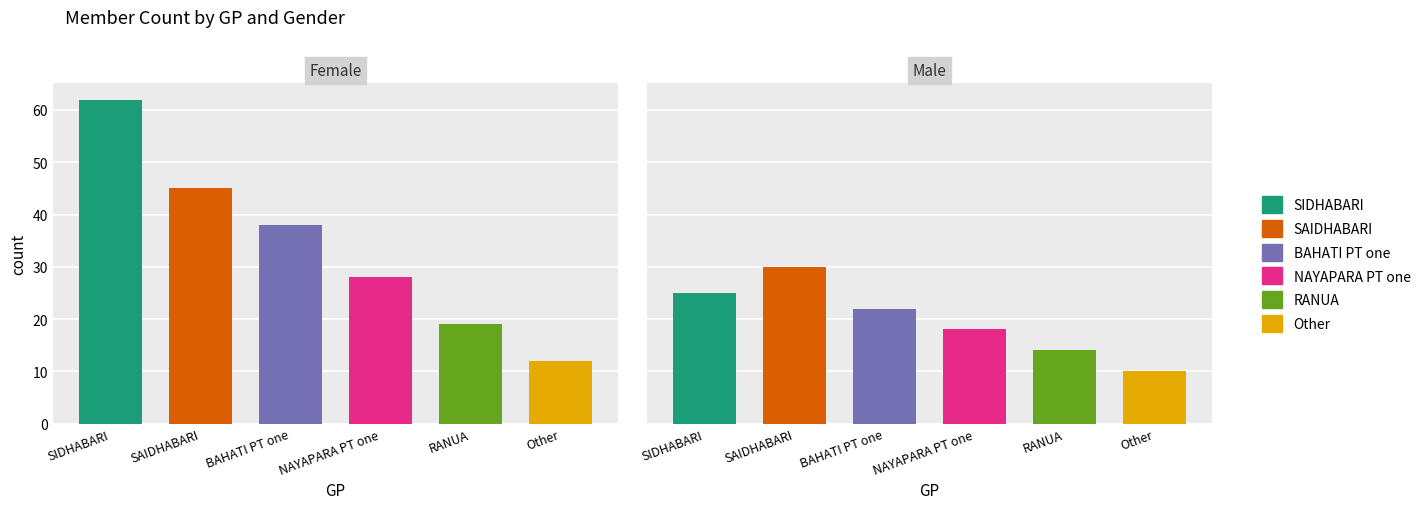

How many data points in Female are above 38?

2